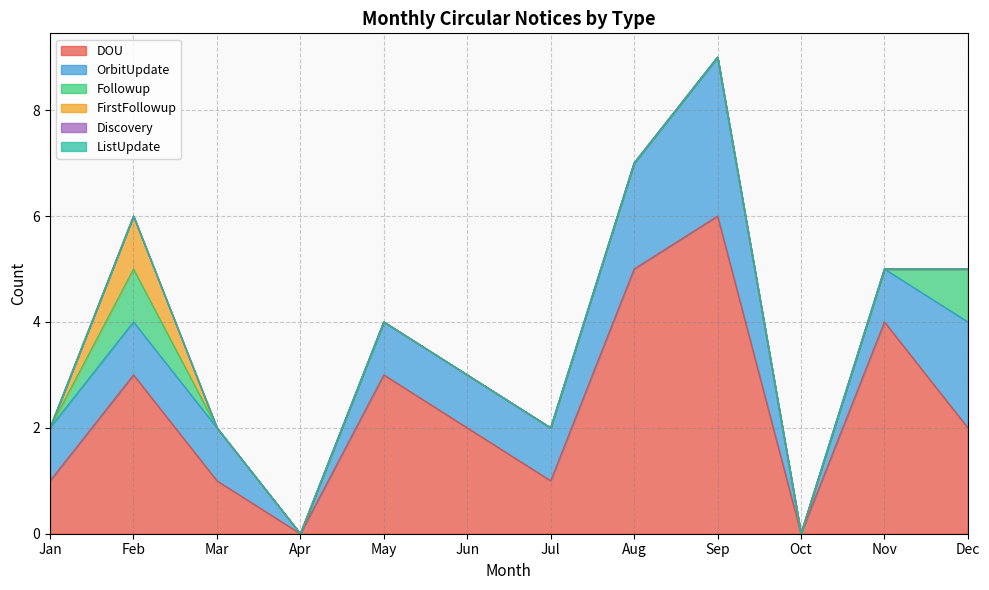

What is the maximum value shown in the chart?

6